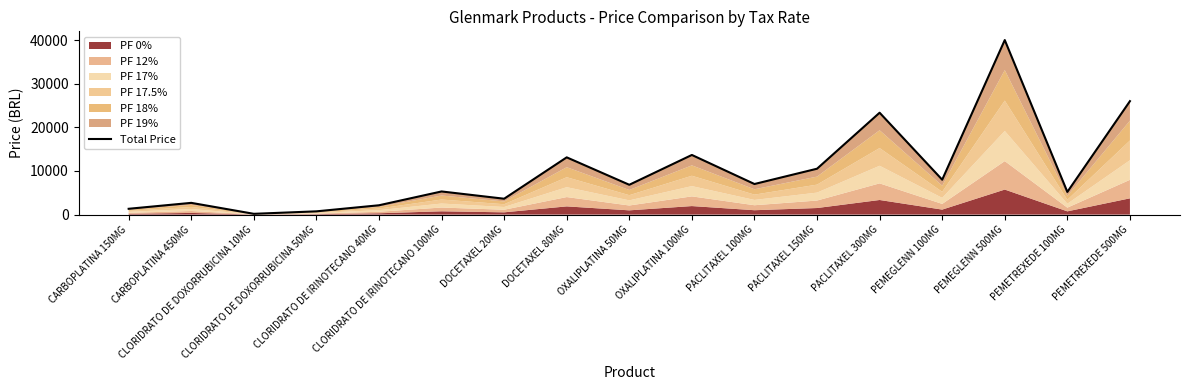

Rank the categories by value from highest to lowest.

PEMEGLENN 500MG, PEMETREXEDE 500MG, PACLITAXEL 300MG, OXALIPLATINA 100MG, DOCETAXEL 80MG, PACLITAXEL 150MG, PEMEGLENN 100MG, PACLITAXEL 100MG, OXALIPLATINA 50MG, CLORIDRATO DE IRINOTECANO 100MG, PEMETREXEDE 100MG, DOCETAXEL 20MG, CARBOPLATINA 450MG, CLORIDRATO DE IRINOTECANO 40MG, CARBOPLATINA 150MG, CLORIDRATO DE DOXORRUBICINA 50MG, CLORIDRATO DE DOXORRUBICINA 10MG